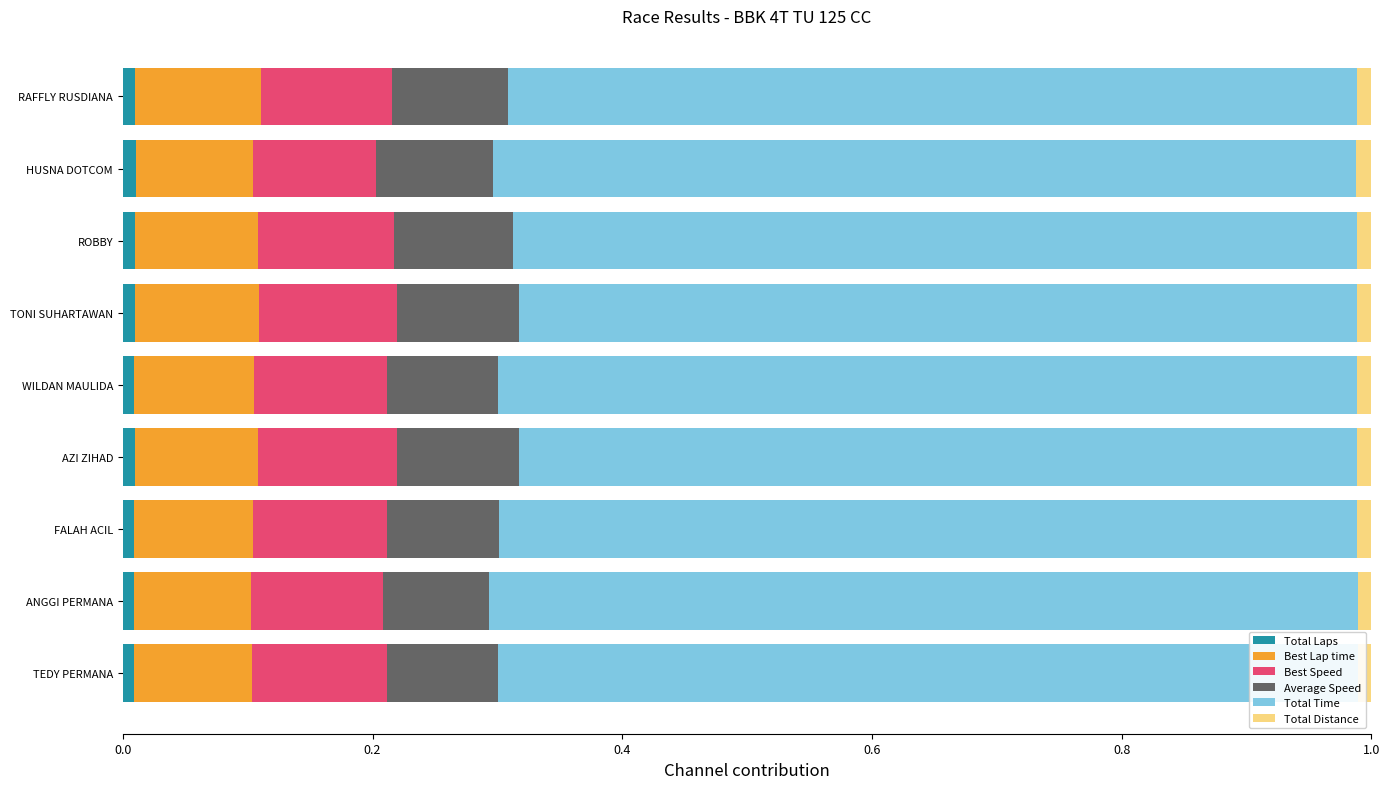

Count the number of categories in the chart.

9